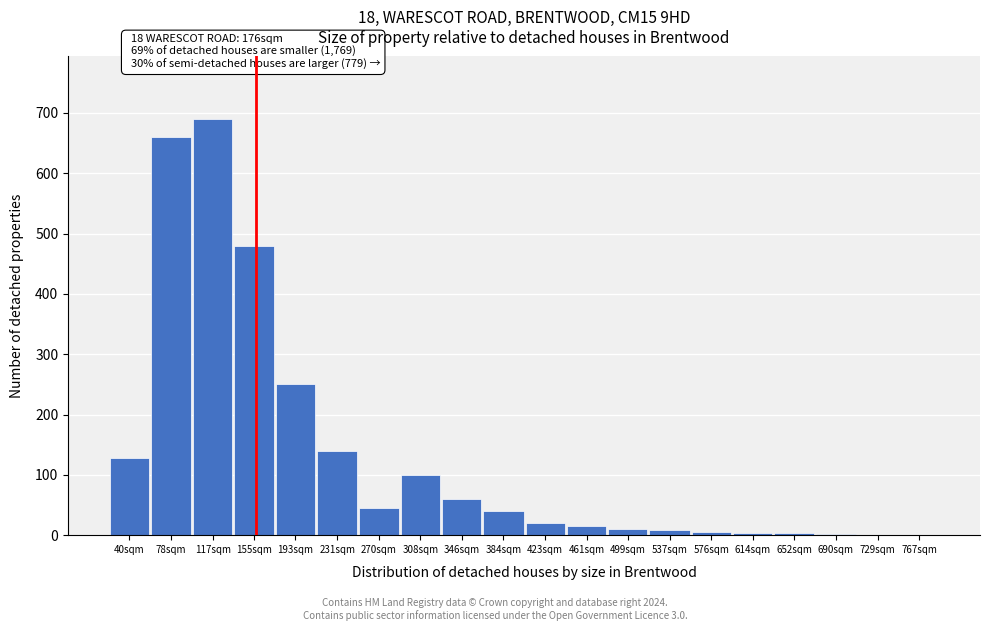

The chart shows a value of 67 at 308sqm. True or false?

False